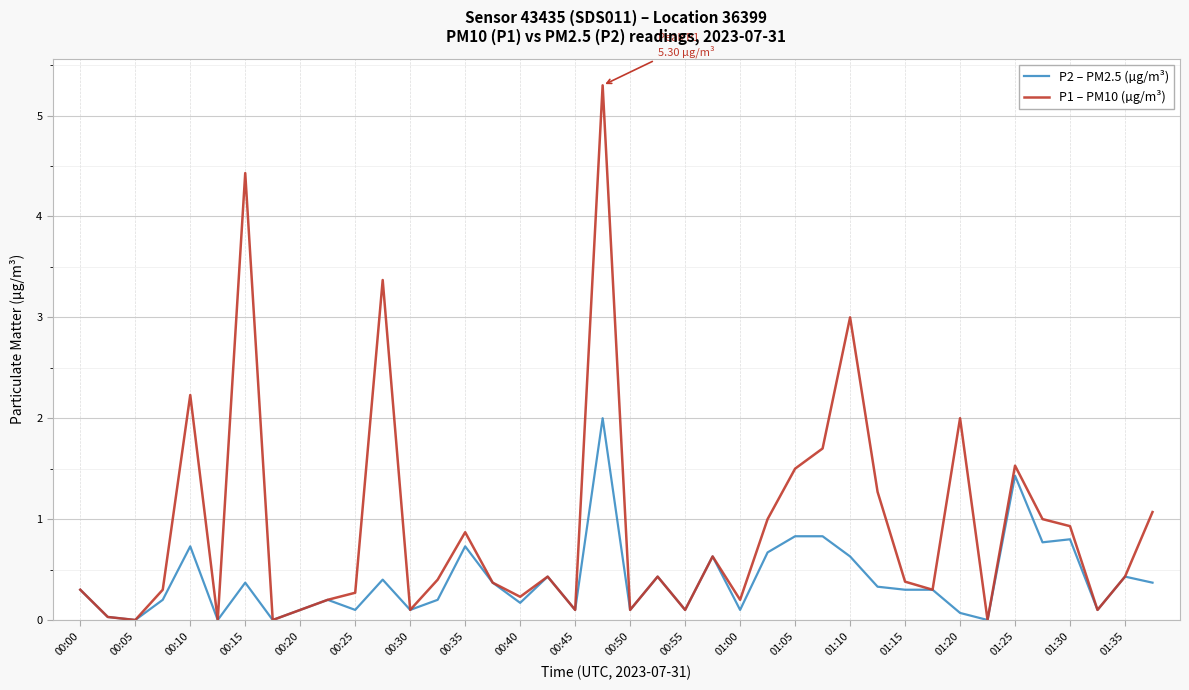

True or false: P2 – PM2.5 (µg/m³) has more than 1 interior local peaks.

True